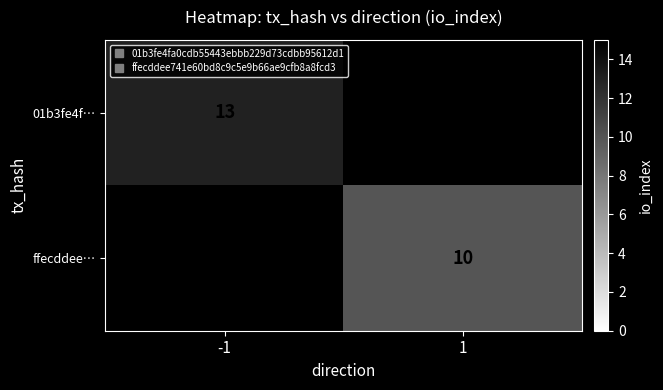

At which category does the chart reach its peak across all series?

-1